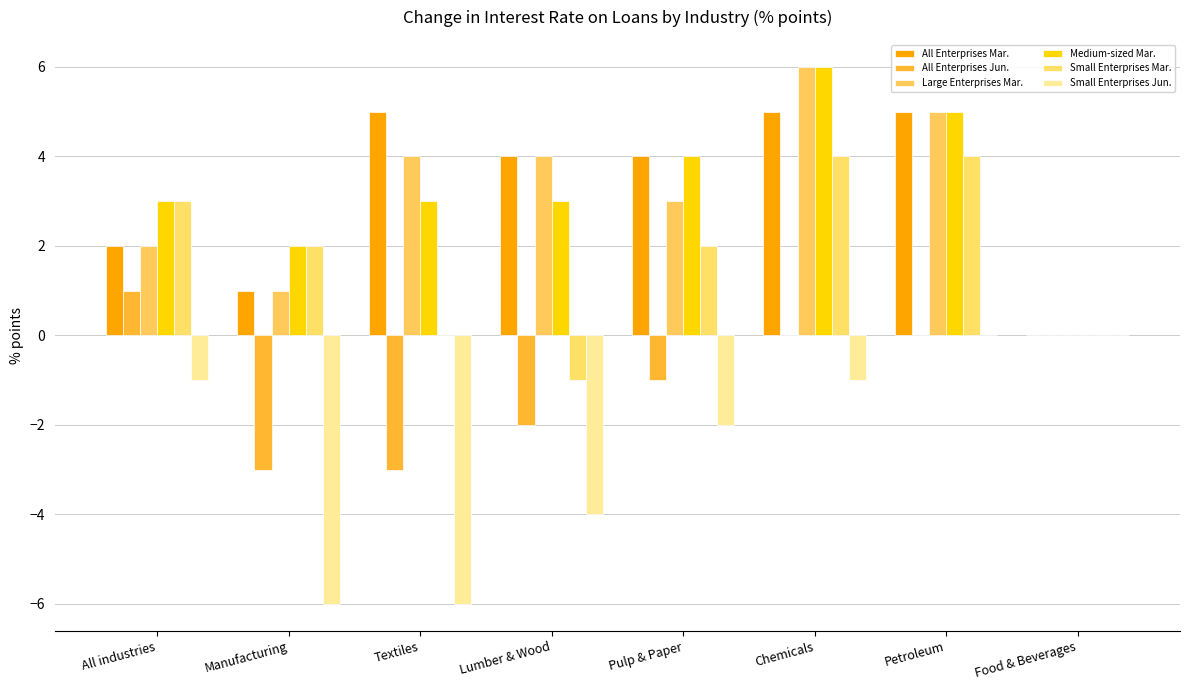

At which category is the sum across all series the highest?

Chemicals